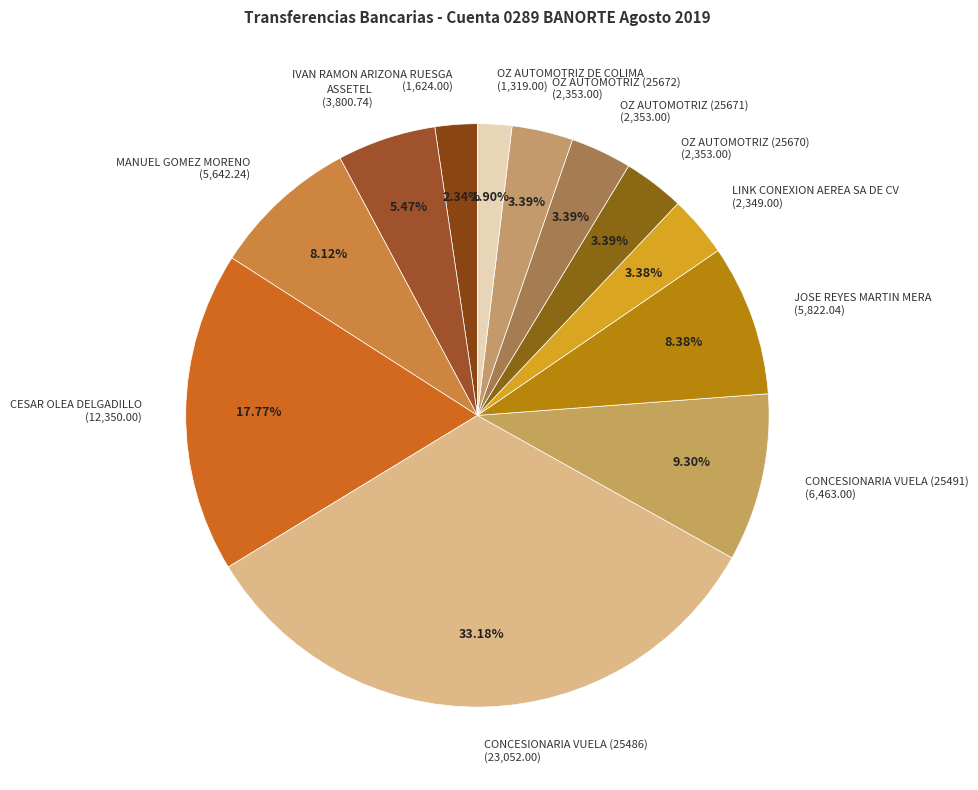

Is there a majority slice in this chart?

No